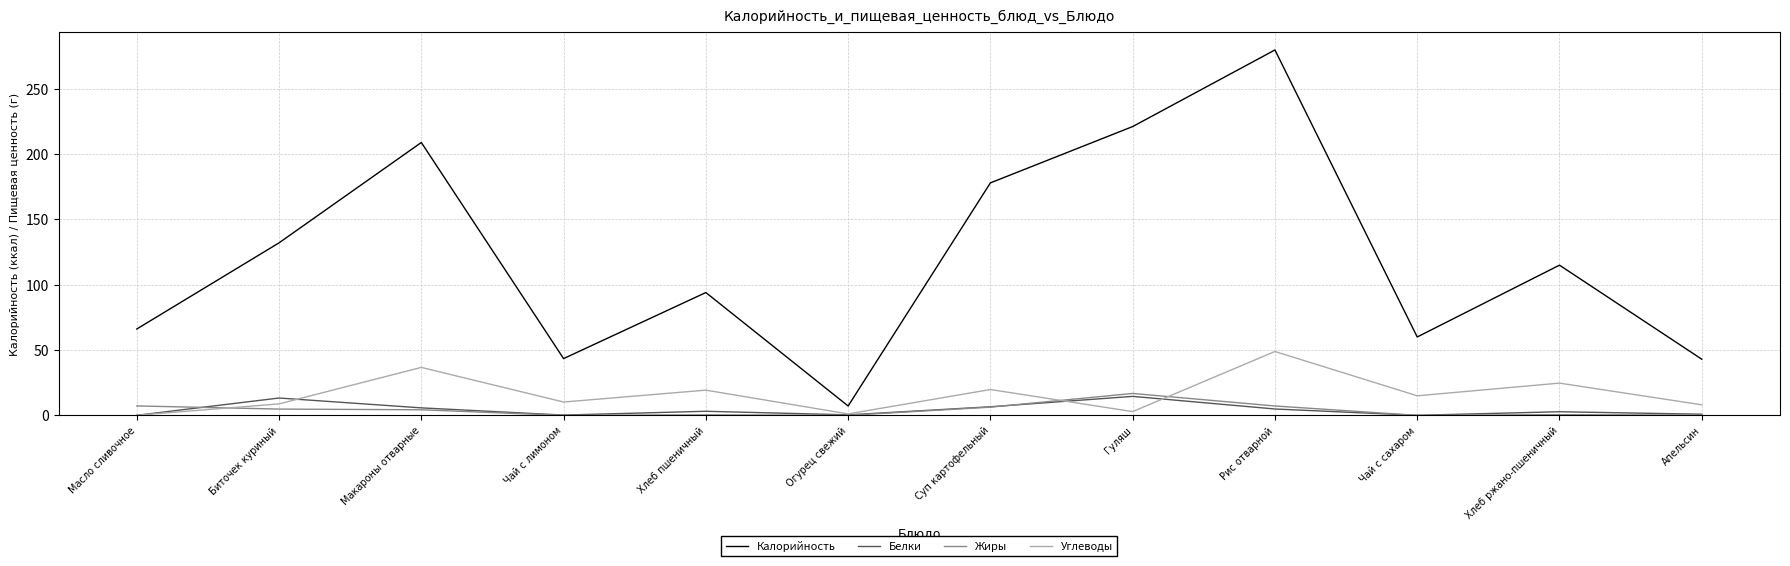

At how many categories does at least one series exceed 175?

4